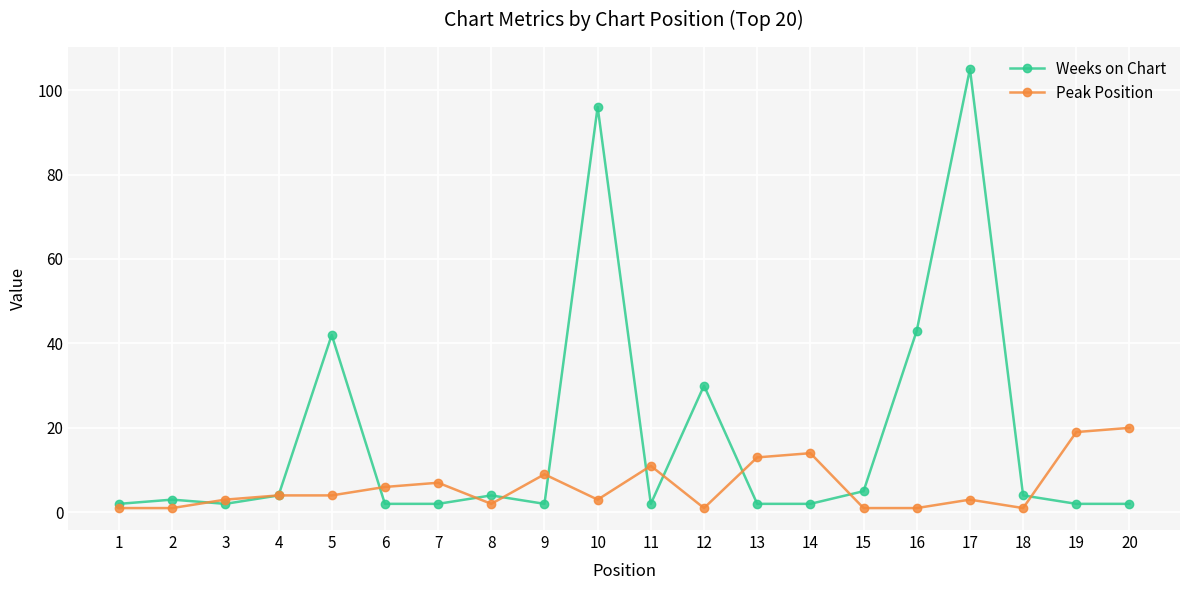

Which series has the largest range (max minus min)?

Weeks on Chart